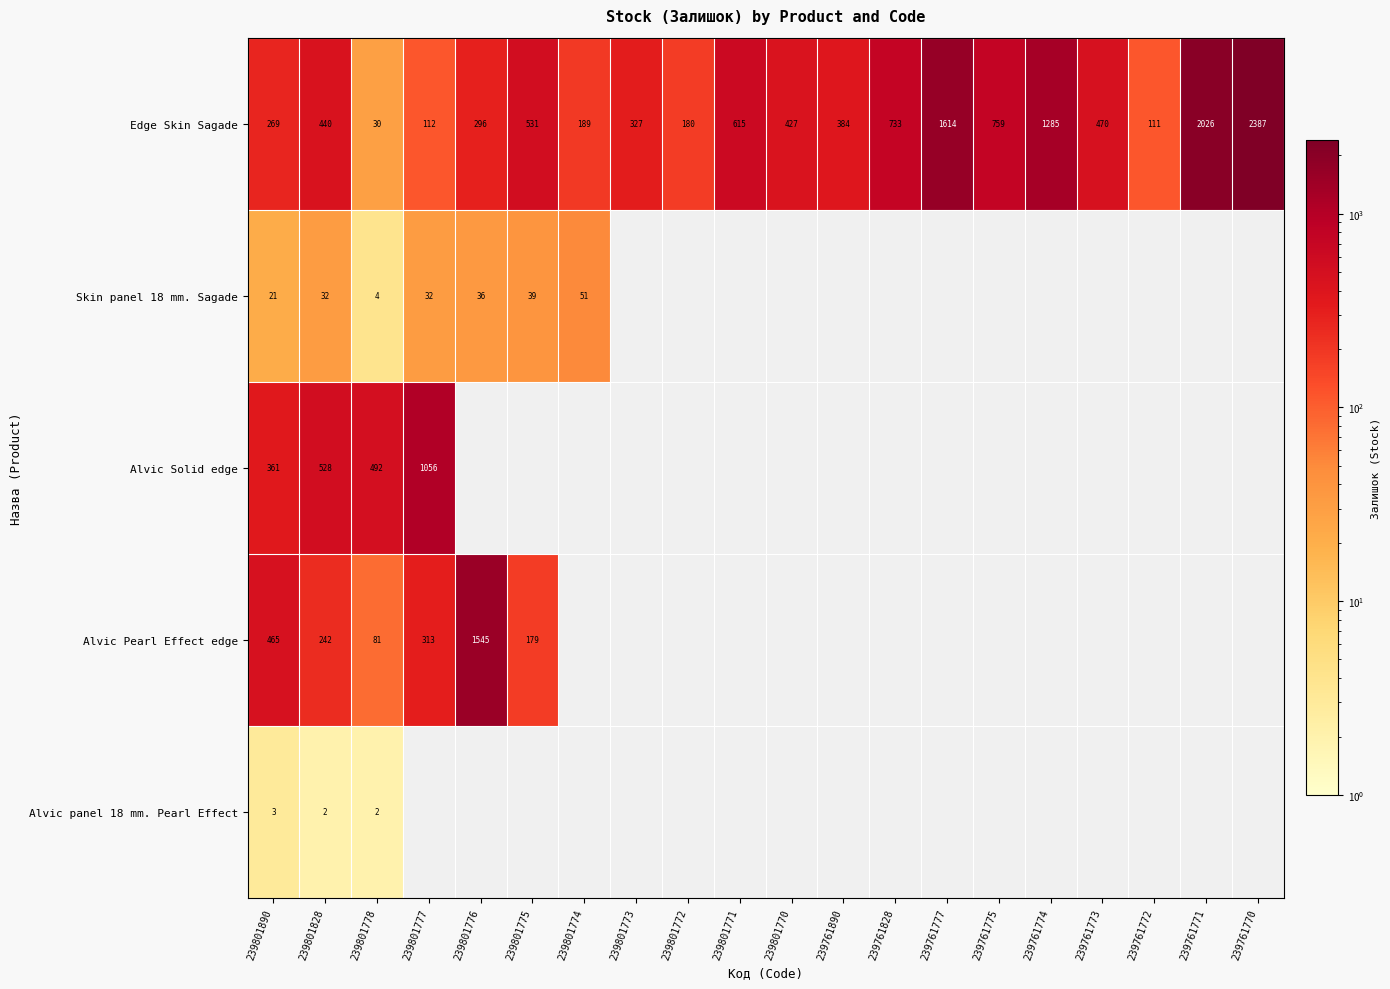

Is the value of Alvic Solid edge at 239801828 greater than the value of Edge Skin Sagade at 239801778?

Yes